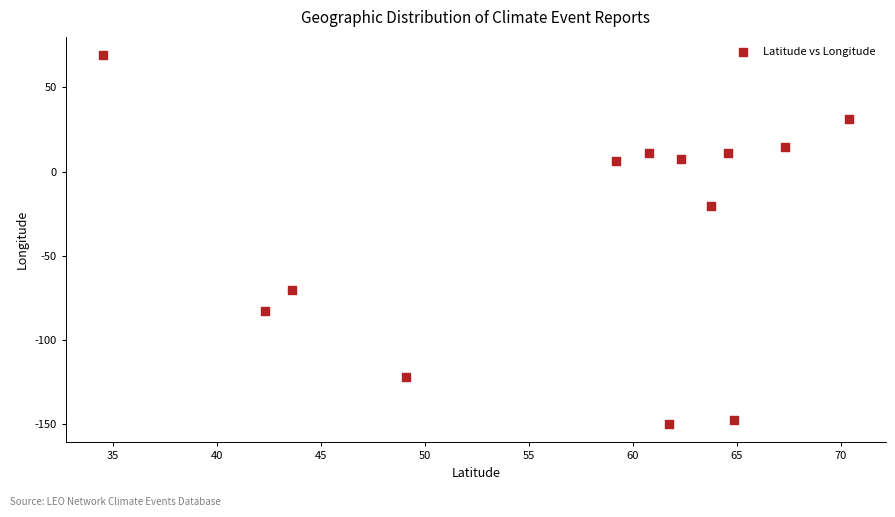

What is the range of Y values (max minus min)?

219.2